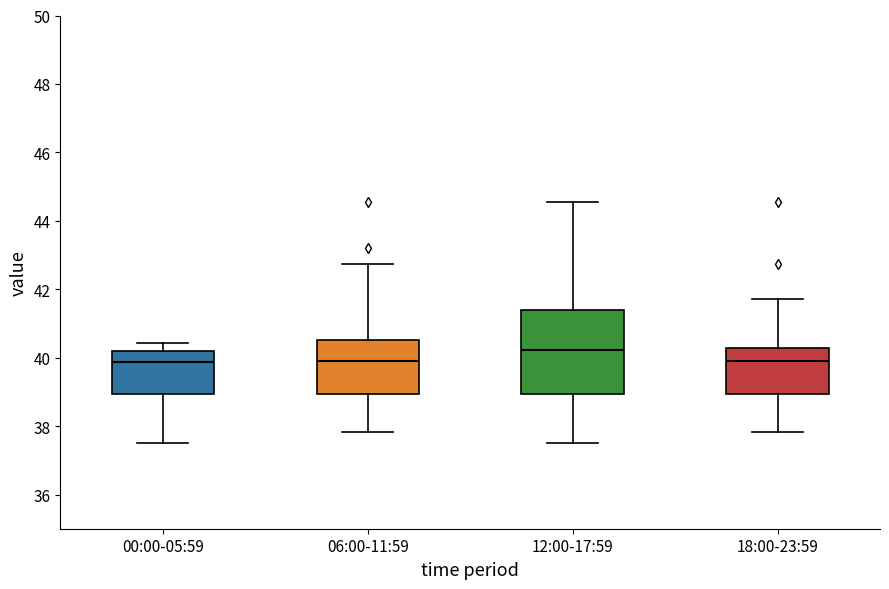

Reading left to right, read every box against the y-axis: the position of its median line, the range the box covers, and the ends of its whiskers. The values are not printed on the chart, so give them approximately, as read against the axis.

00:00-05:59: median 39.8, box 39.0 to 40.2, whiskers 37.6 to 40.4
06:00-11:59: median 40.0, box 39.0 to 40.6, whiskers 37.8 to 42.8
12:00-17:59: median 40.2, box 39.0 to 41.4, whiskers 37.6 to 44.6
18:00-23:59: median 40.0, box 39.0 to 40.2, whiskers 37.8 to 41.8